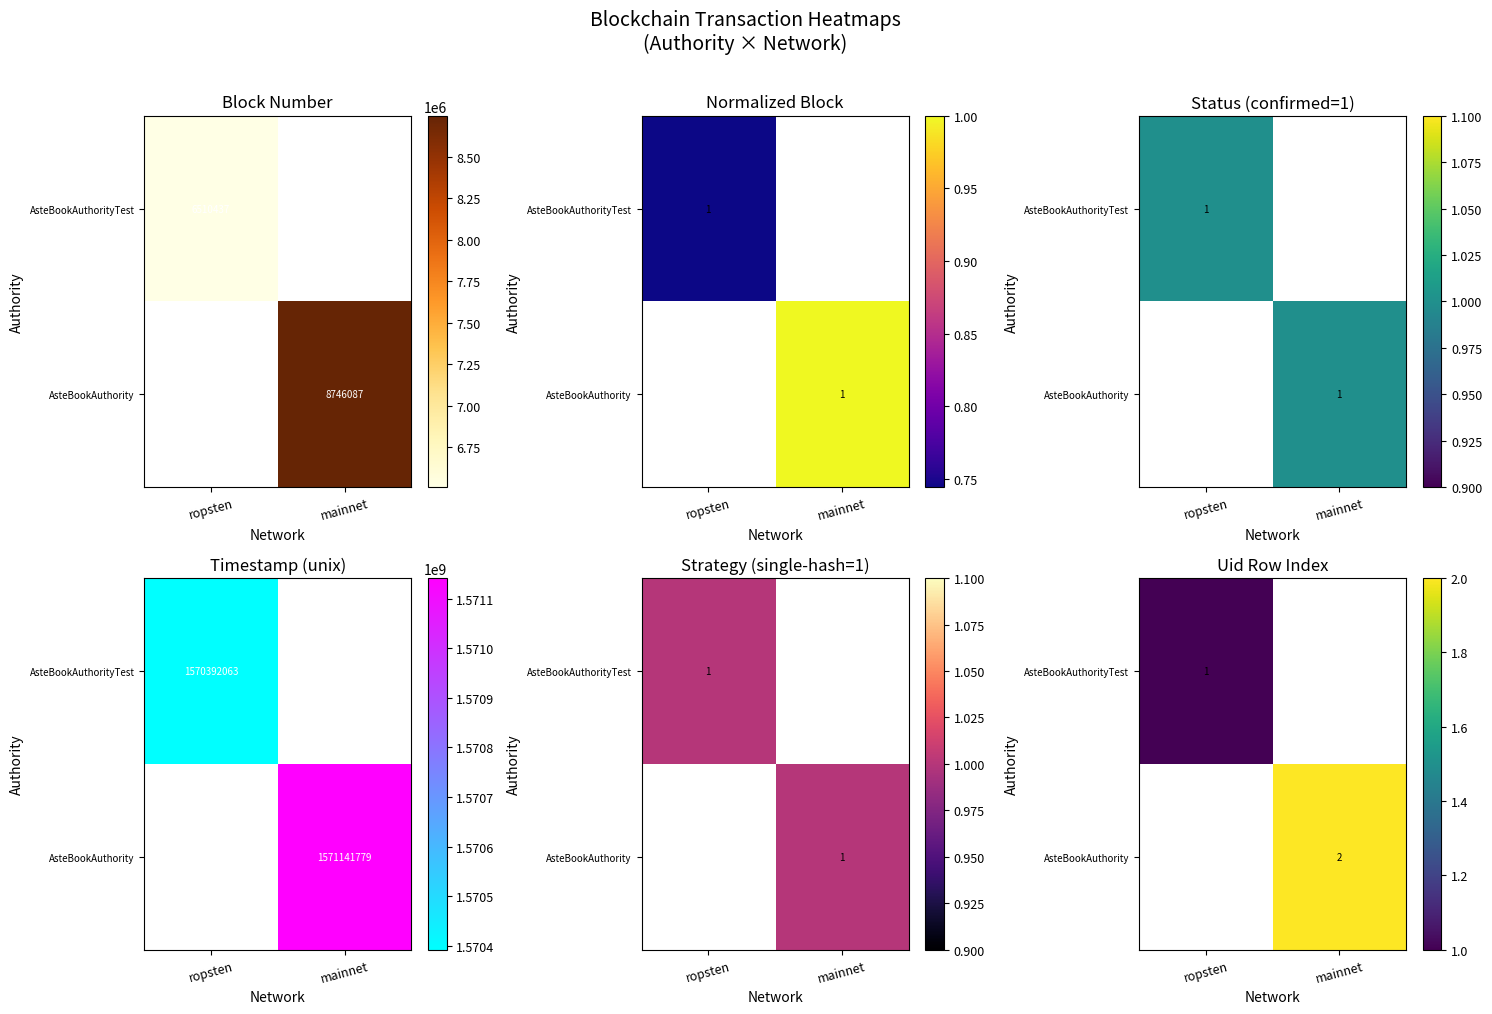

What is the highest value of the AsteBookAuthorityTest series?

1.0